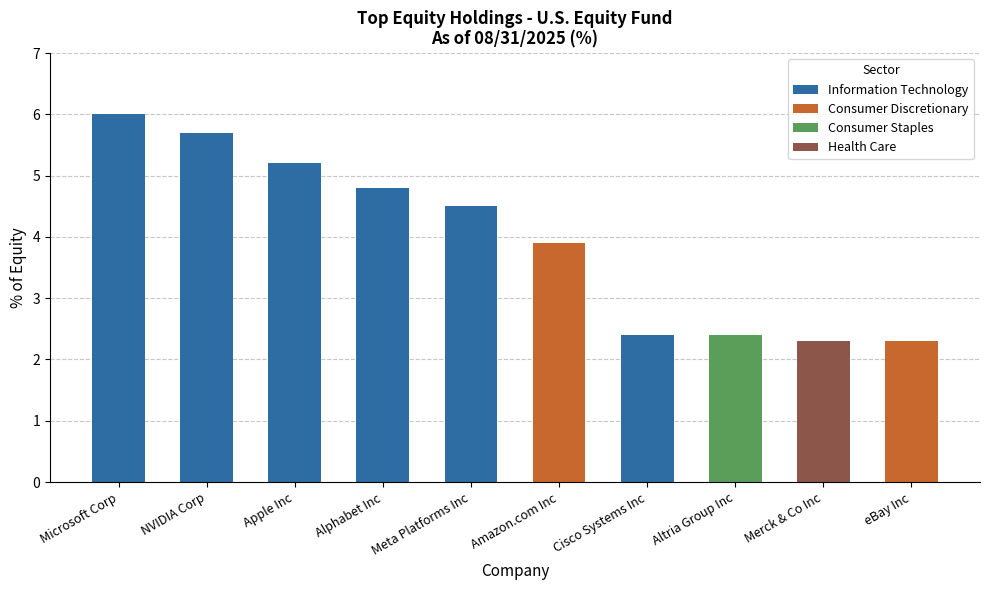

List the labels in order of value, smallest first.

Merck & Co Inc, eBay Inc, Cisco Systems Inc, Altria Group Inc, Amazon.com Inc, Meta Platforms Inc, Alphabet Inc, Apple Inc, NVIDIA Corp, Microsoft Corp